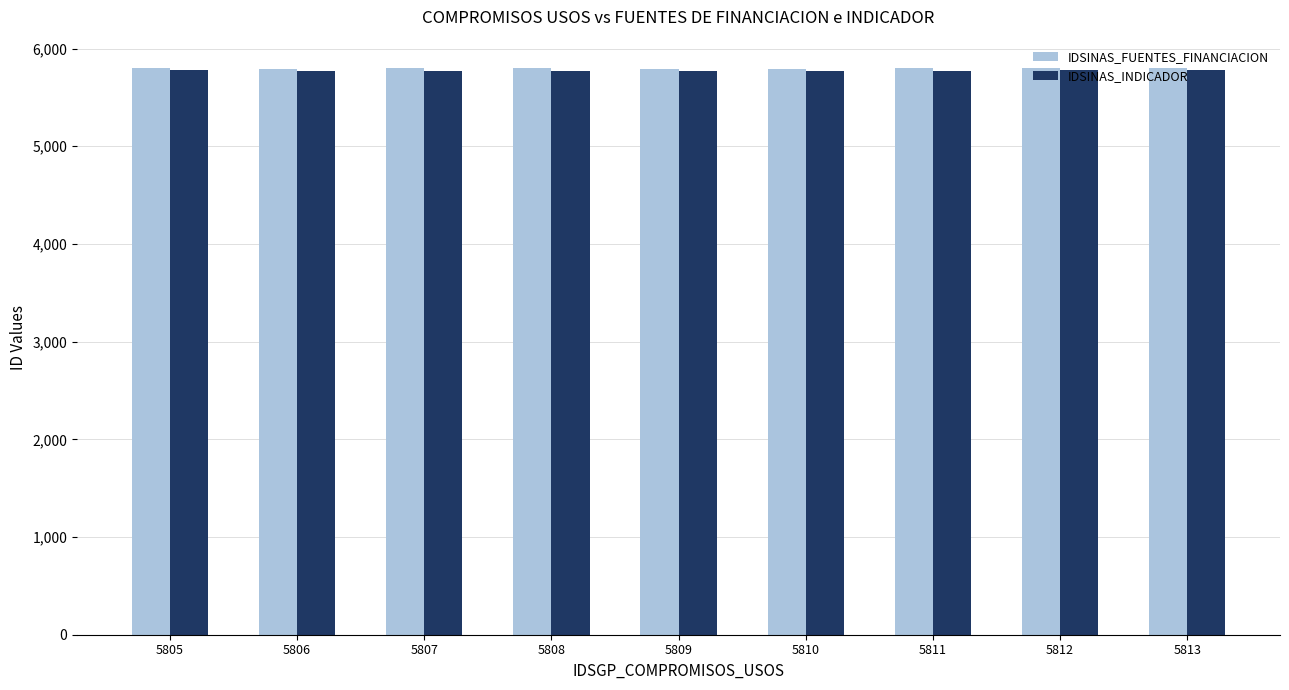

What is the maximum value for IDSINAS_FUENTES_FINANCIACION?

5801